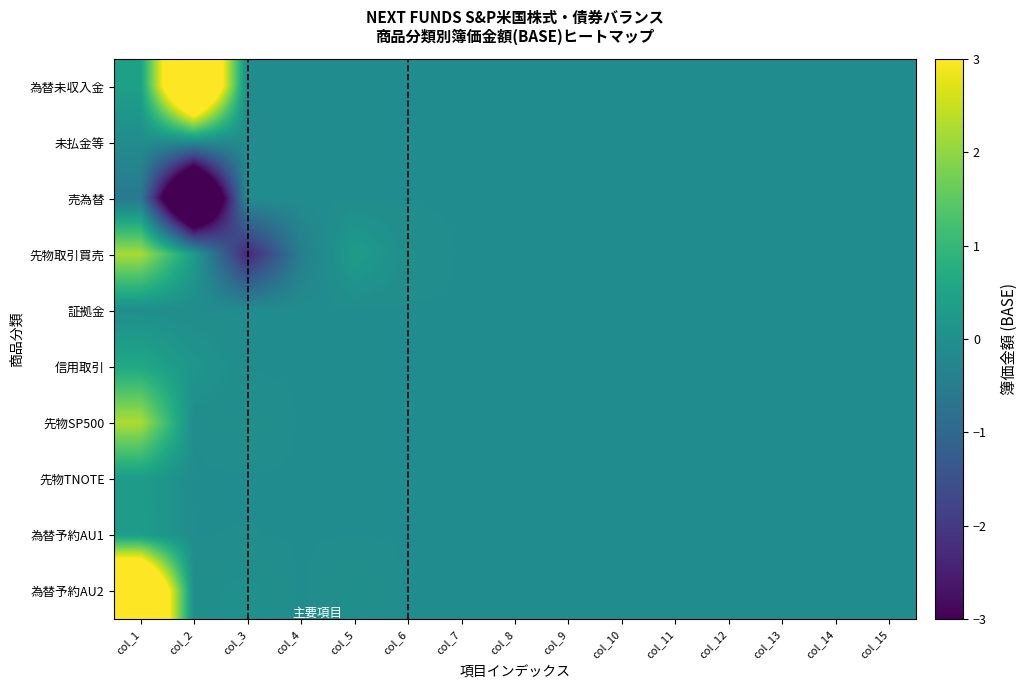

List the series in order of their peak value, lowest first.

未払金等, 売為替, 証拠金, 先物TNOTE, 為替予約AU1, 信用取引, 先物取引買売, 先物SP500, 為替予約AU2, 為替未収入金